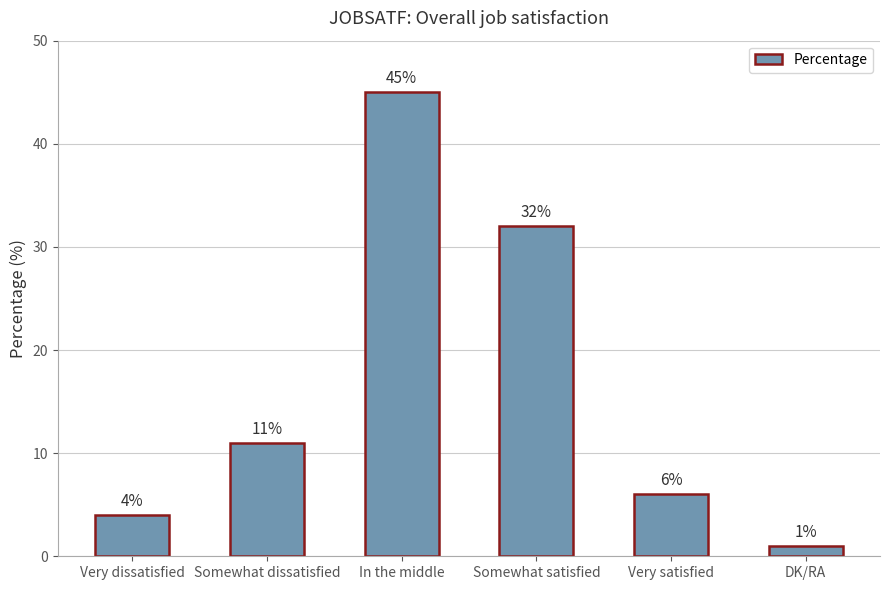

What is the value of the 3rd bar from the left?

45